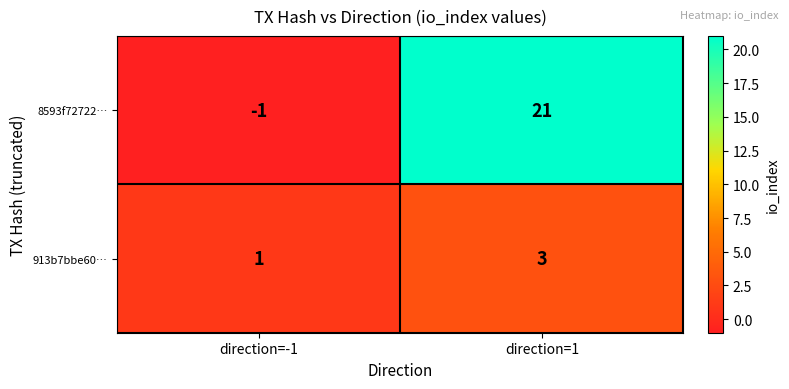

What is the difference between the maximum and minimum values in the 8593f72722… series?

22